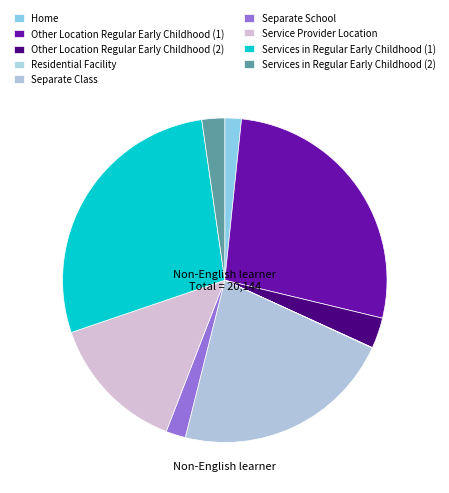

To the nearest percent, what is the average slice percentage?

11%